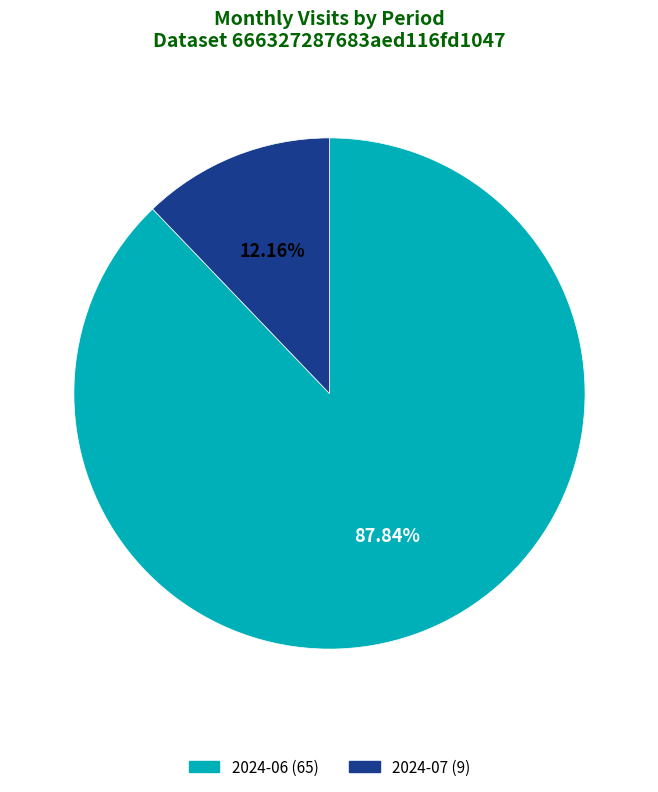

Which slice represents more than half of the pie?

2024-06 (65)